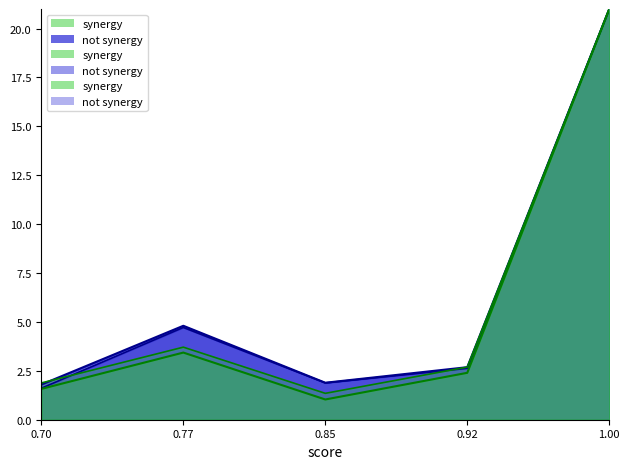

Which label corresponds to the smallest value in the chart?

0.85